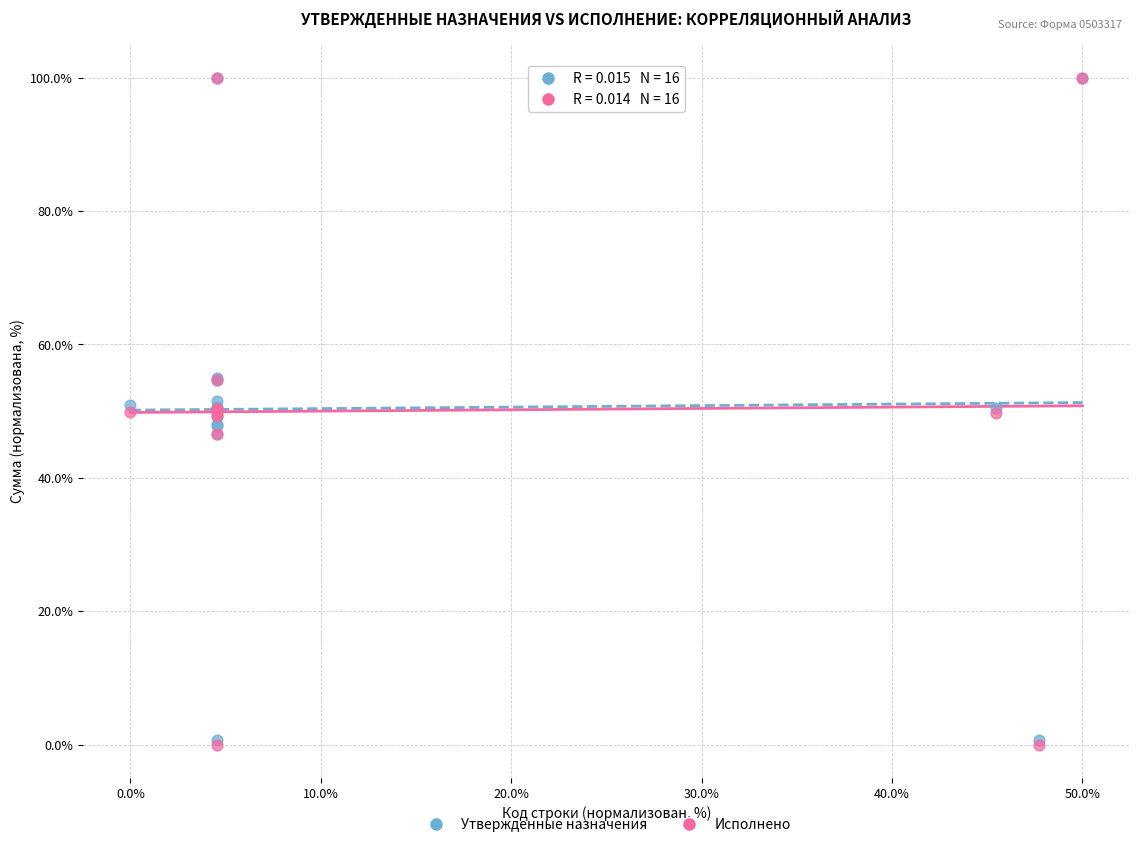

What are all the series names shown in the legend?

Утвержденные назначения, Исполнено